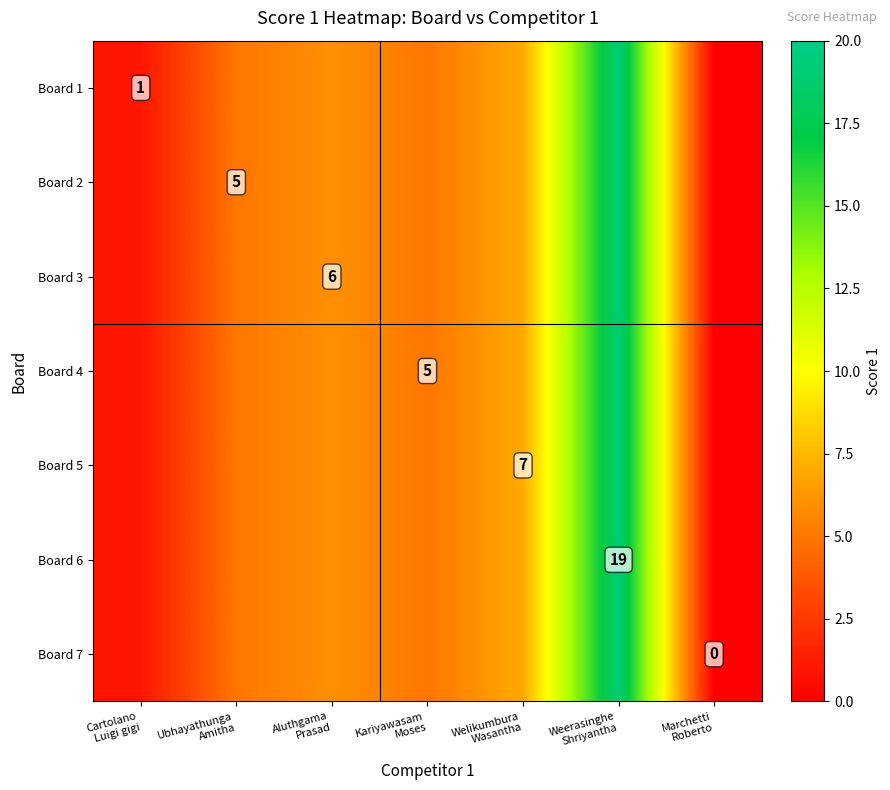

Where does the Board 3 series first go above 5?

Aluthgama Prasad